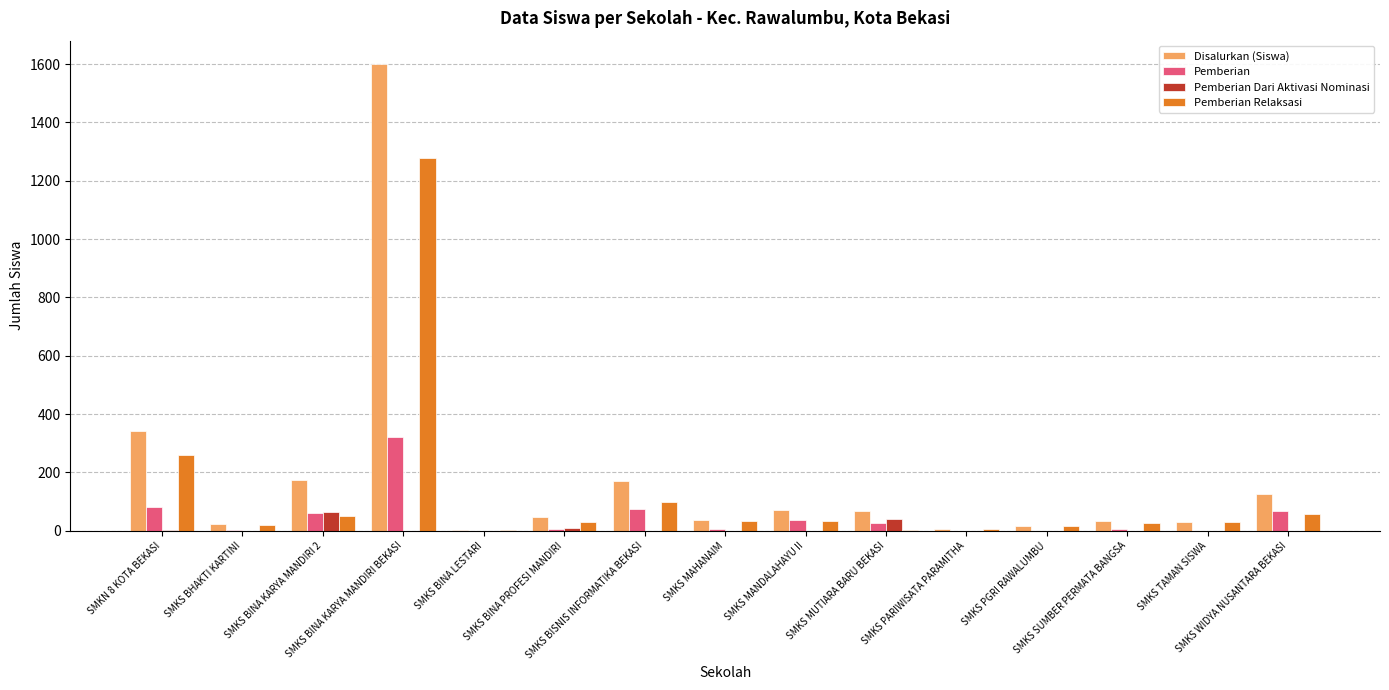

What is the maximum value for Disalurkan (Siswa)?

1600